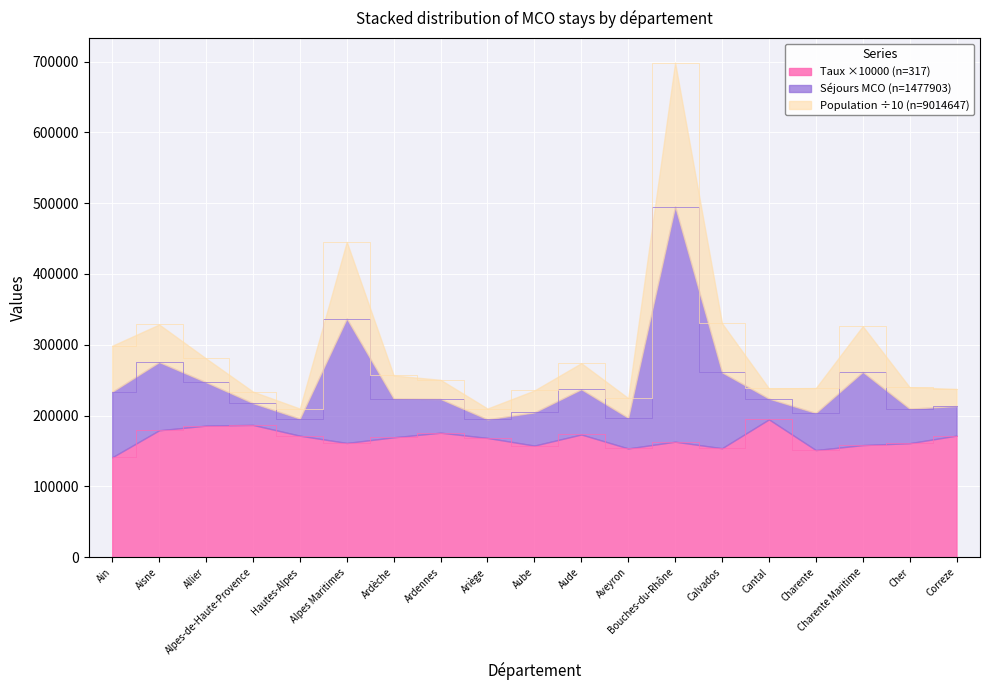

True or false: Séjours MCO has a value of 238463.7 at Cantal.

True